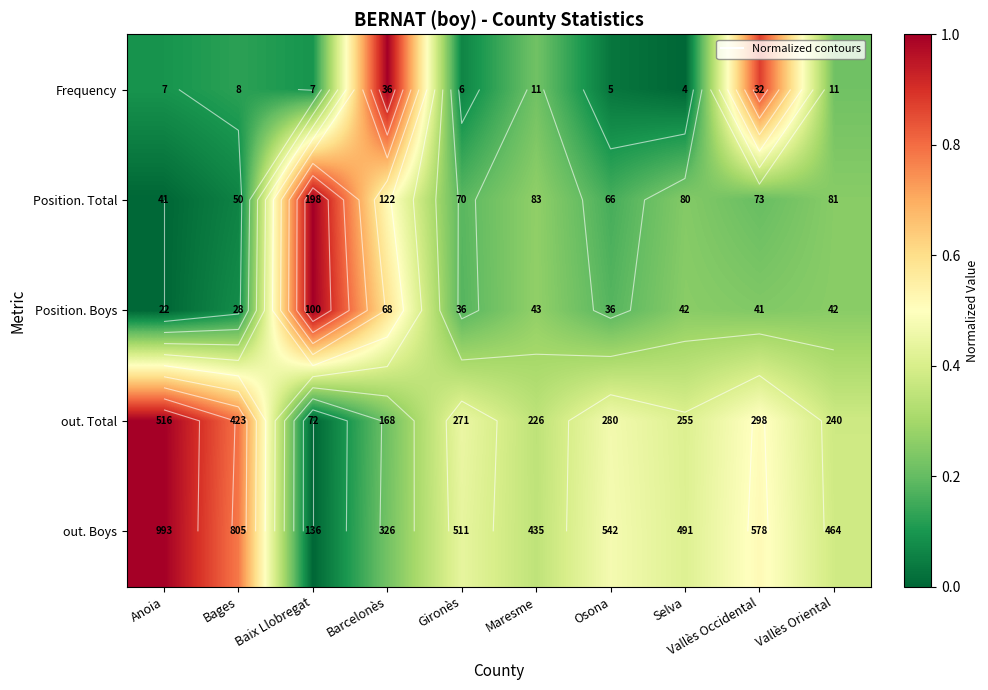

Which label corresponds to the largest value in the chart?

Anoia